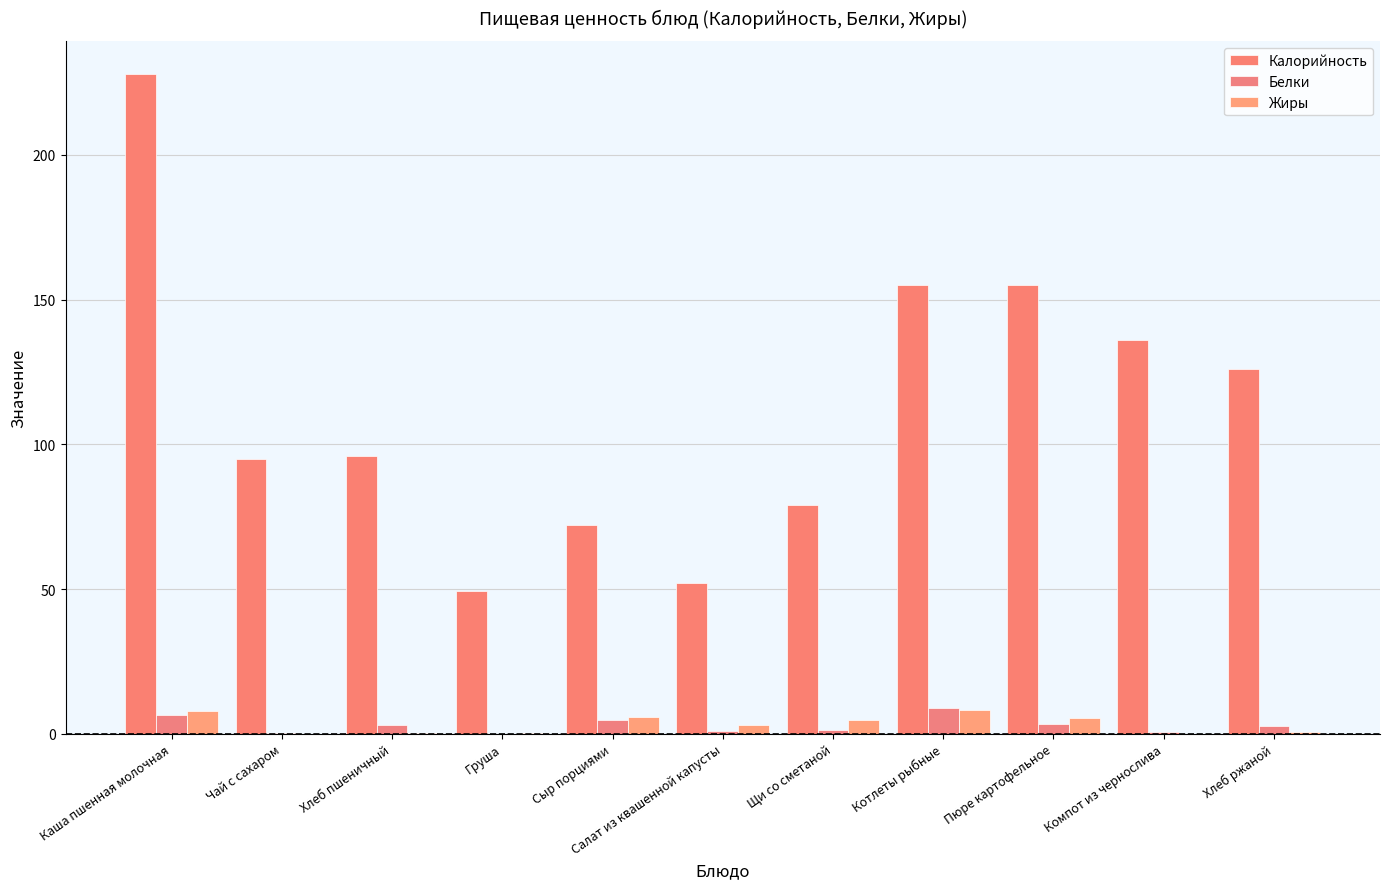

What is the maximum value for Белки?

9.0